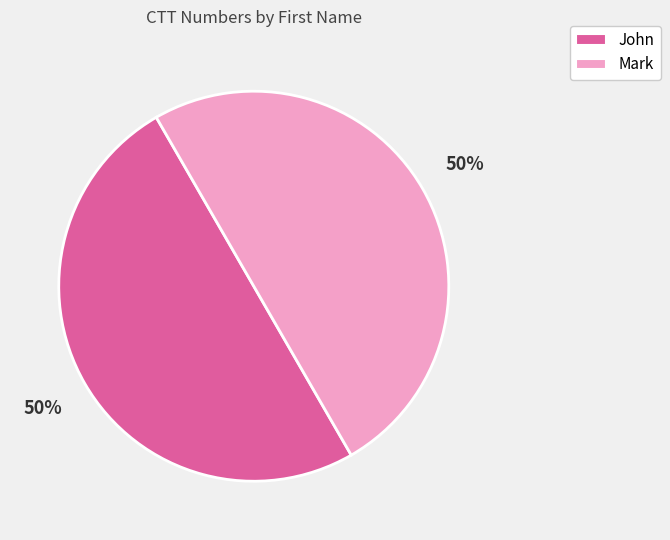

Combined, do John and Mark account for over 50%?

Yes